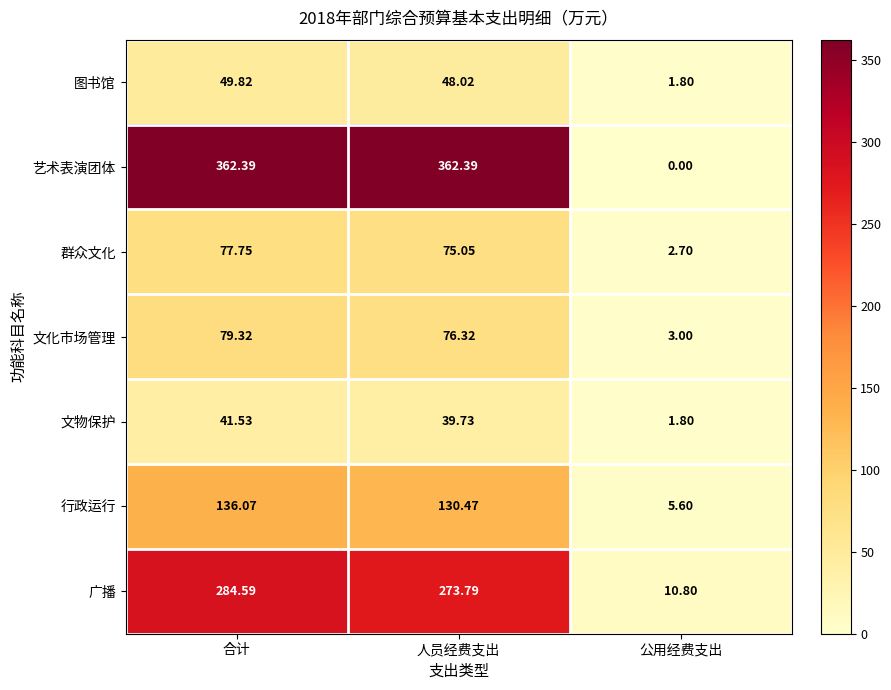

Which label corresponds to the smallest value in the chart?

公用经费支出